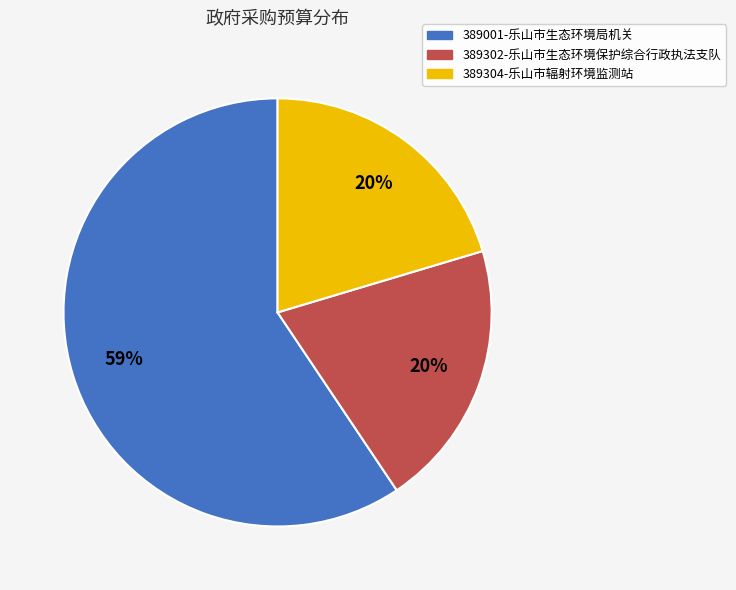

Does 389001-乐山市生态环境局机关 account for over 50% of the chart?

Yes